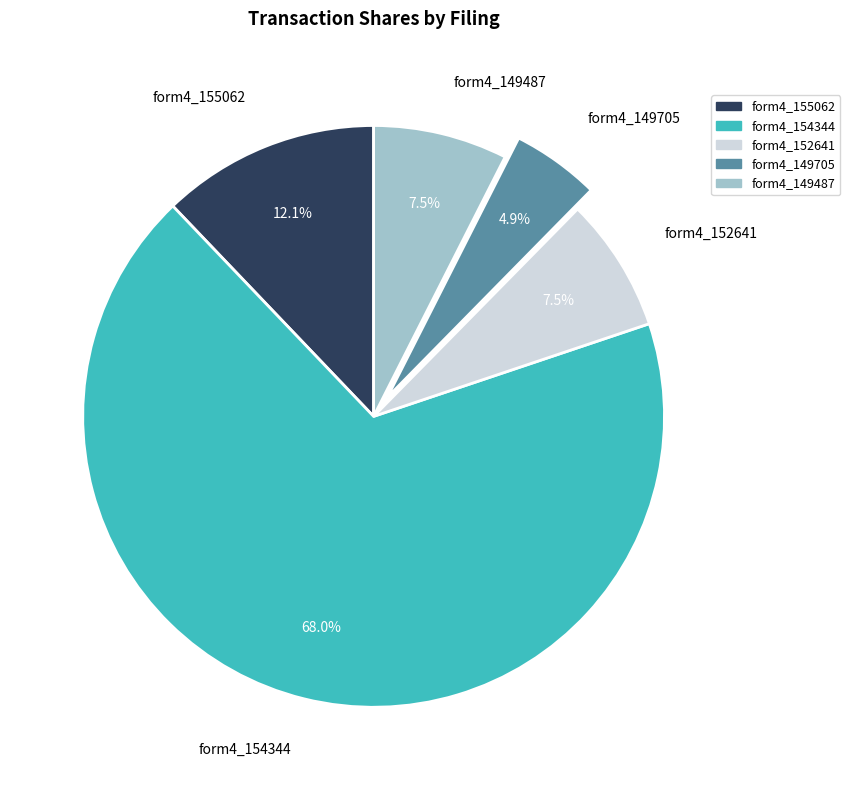

Which category has the smallest portion of the pie?

form4_149705